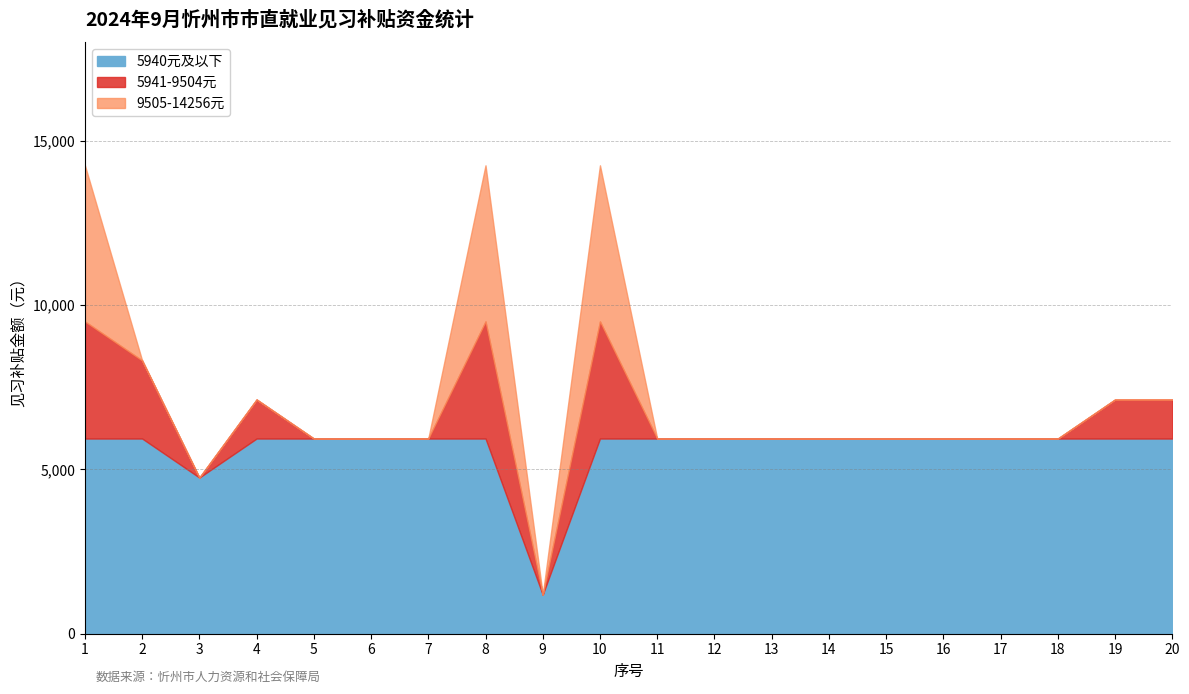

In 14256, how many points are lower than both neighbors (excluding endpoints)?

2